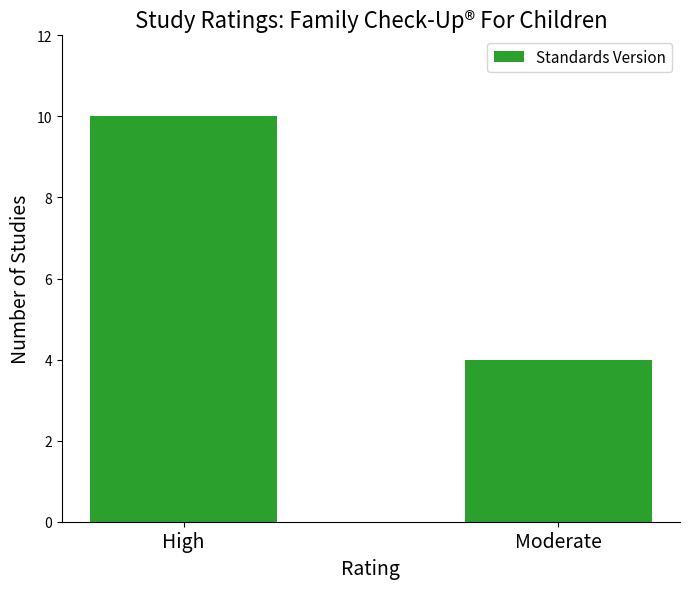

What is the sum of the values at High and Moderate?

14